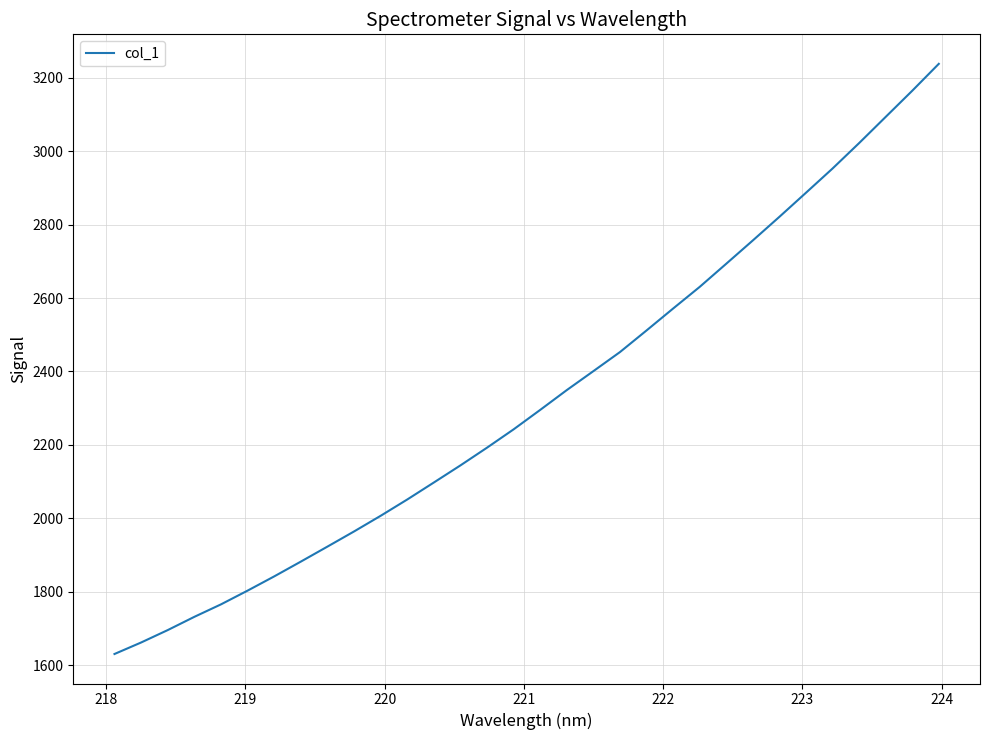

What is the average value?

2327.4